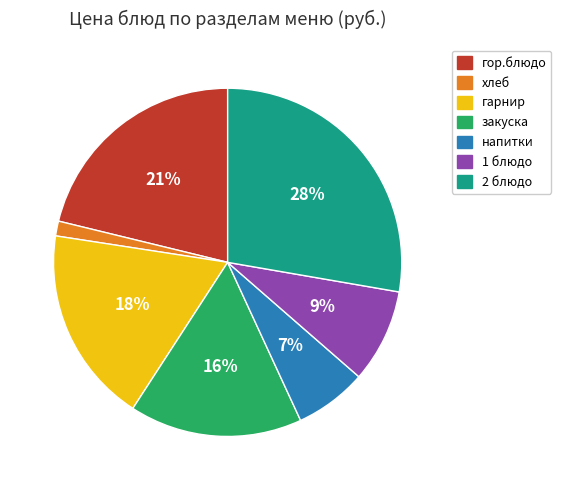

The 2 блюдо slice represents 38% of the pie. True or false?

False